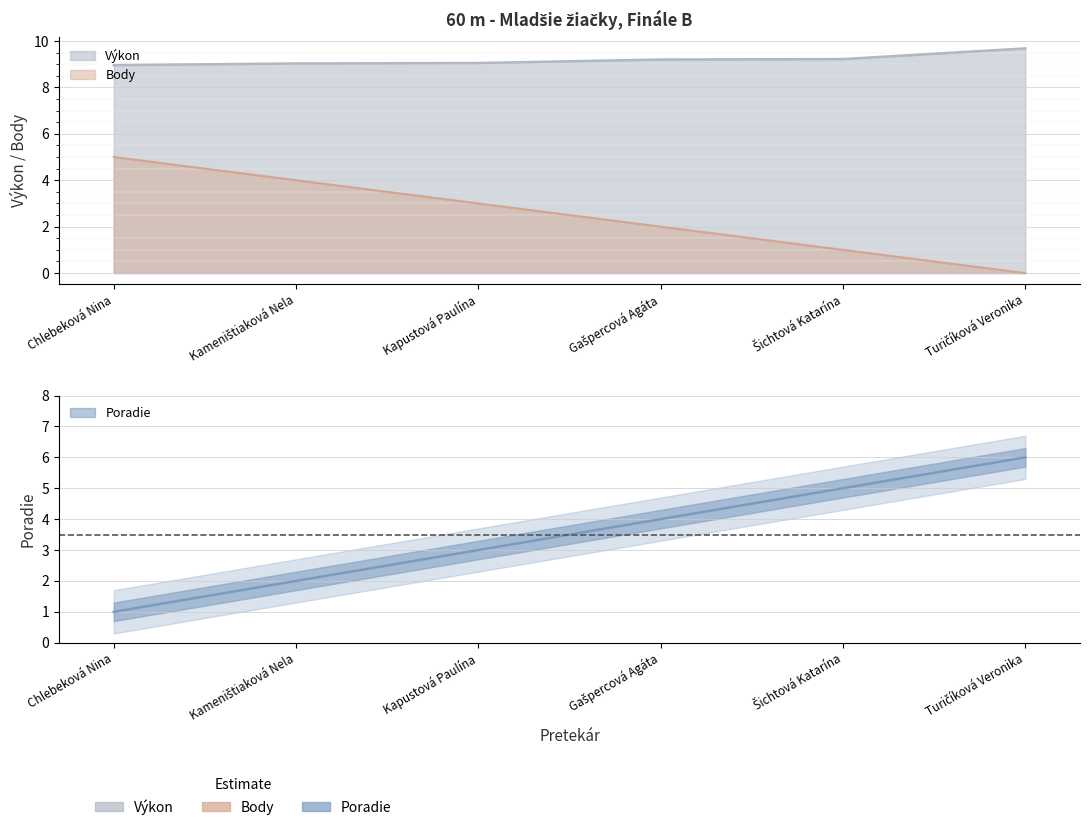

At how many categories does at least one series exceed 1?

6